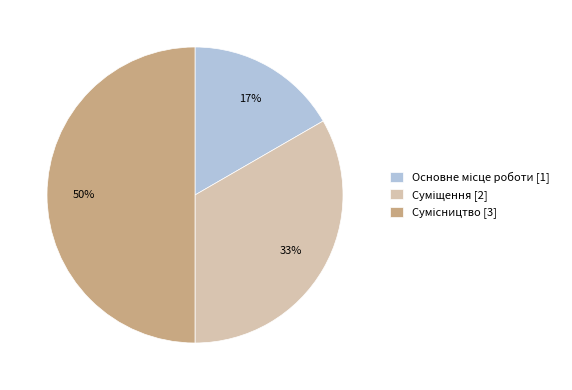

To the nearest percent, what is the average slice percentage?

33%